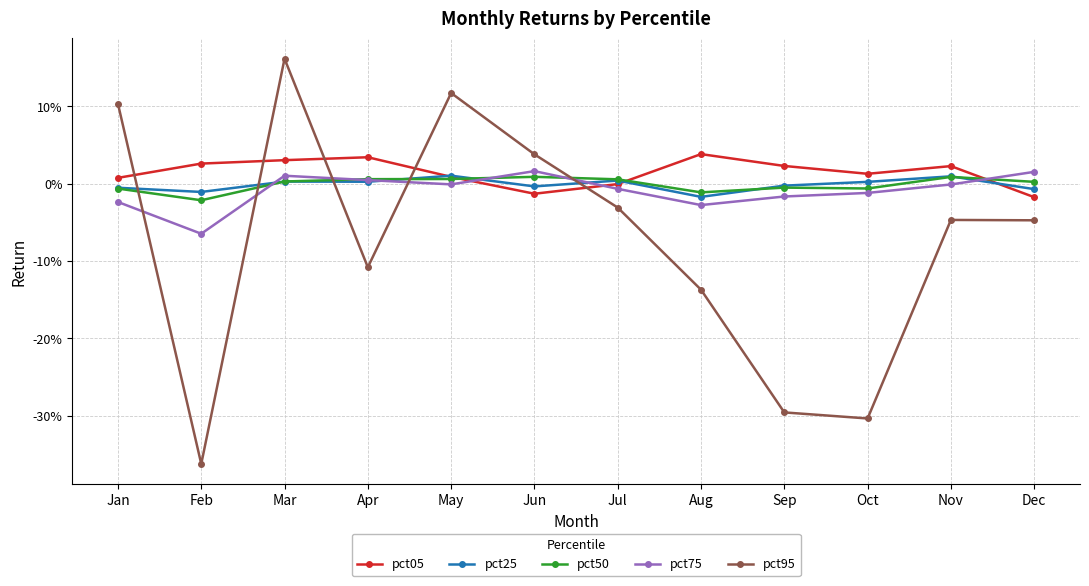

Reading right to left, transcribe all the data shown in this chart.

pct05: -0.0	0.0	0.0	0.0	0.0	-0.0	-0.0	0.0	0.0	0.0	0.0	0.0
pct25: -0.0	0.0	0.0	-0.0	-0.0	0.0	-0.0	0.0	0.0	0.0	-0.0	-0.0
pct50: 0.0	0.0	-0.0	-0.0	-0.0	0.0	0.0	0.0	0.0	0.0	-0.0	-0.0
pct75: 0.0	-0.0	-0.0	-0.0	-0.0	-0.0	0.0	-0.0	0.0	0.0	-0.1	-0.0
pct95: -0.0	-0.0	-0.3	-0.3	-0.1	-0.0	0.0	0.1	-0.1	0.2	-0.4	0.1